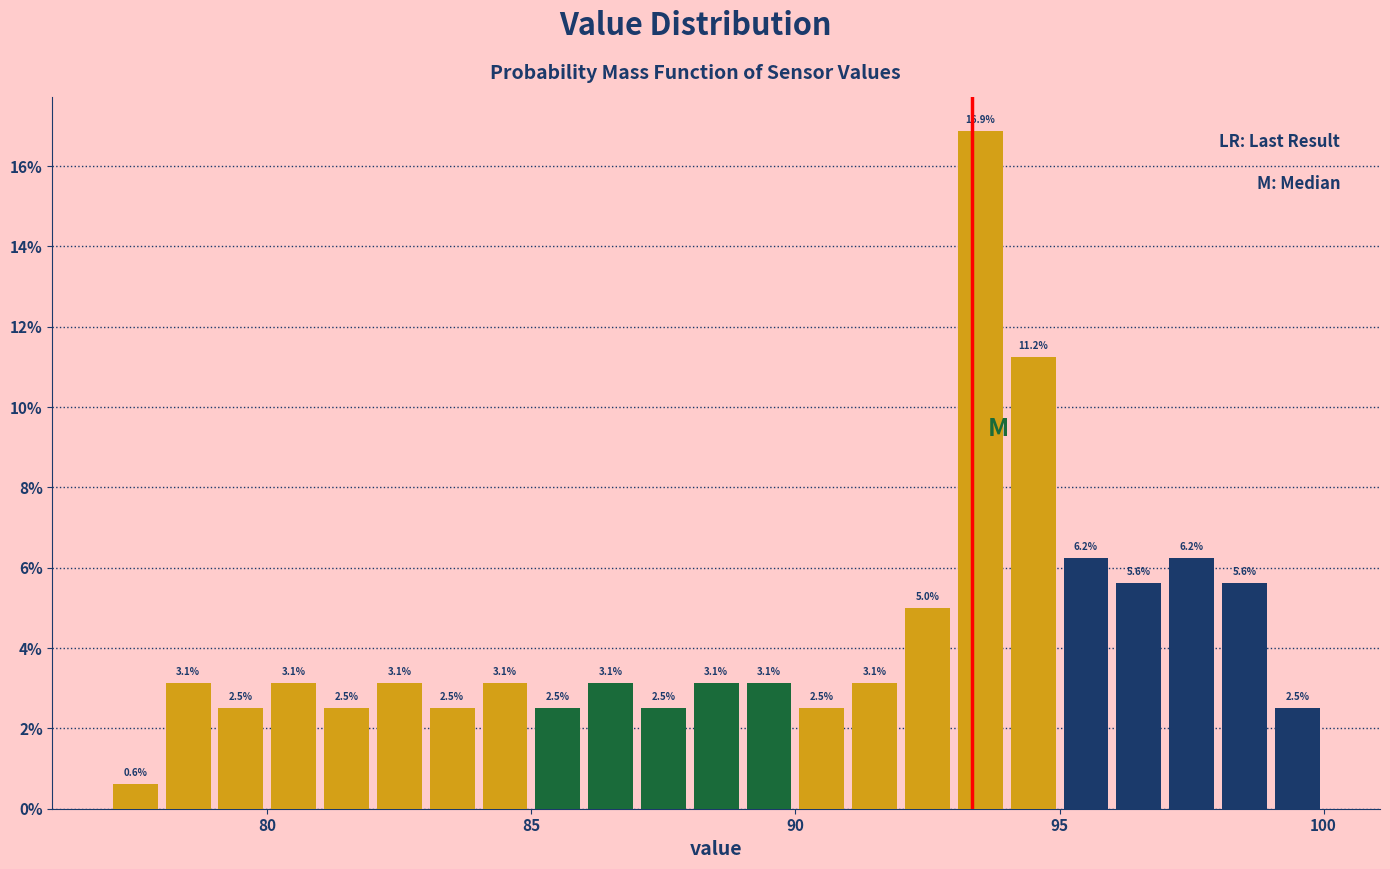

Read against the x-axis, roughly where is the centre of the tallest bar?

93.5